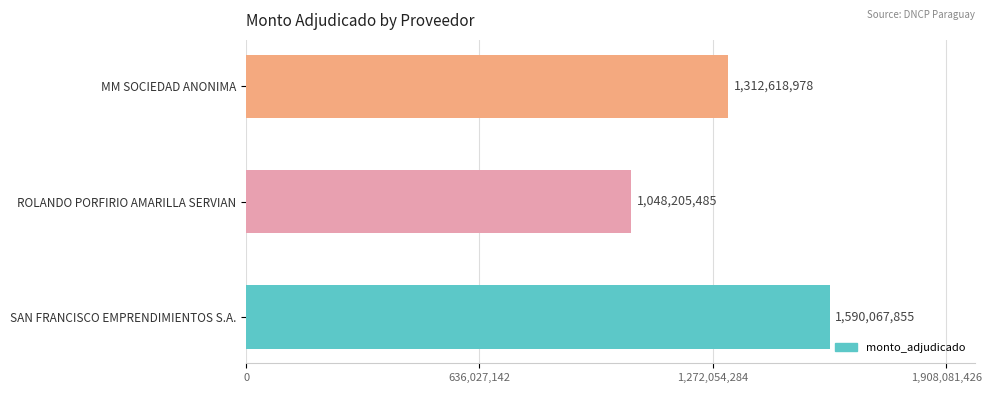

Rank the categories by value from highest to lowest.

SAN FRANCISCO EMPRENDIMIENTOS S.A., MM SOCIEDAD ANONIMA, ROLANDO PORFIRIO AMARILLA SERVIAN